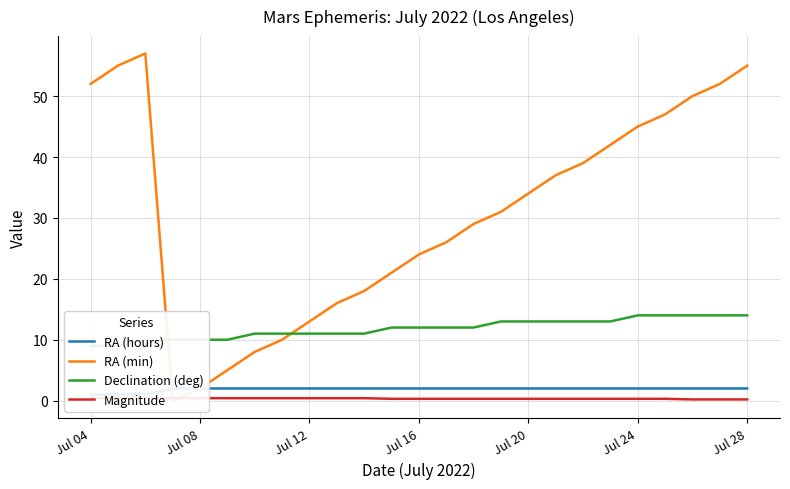

Does the chart have visible grid lines?

Yes